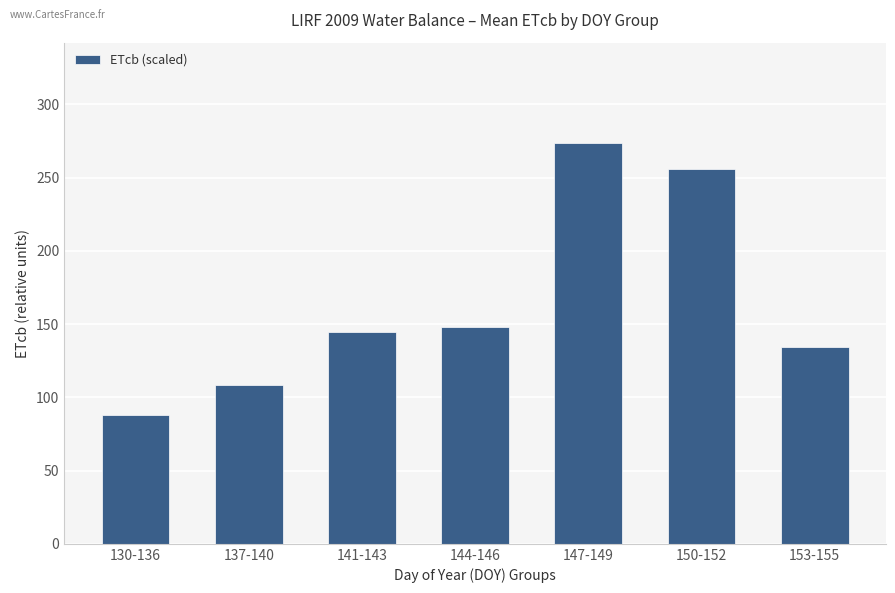

What is the ratio of the value at 153-155 to the value at 137-140?

1.2